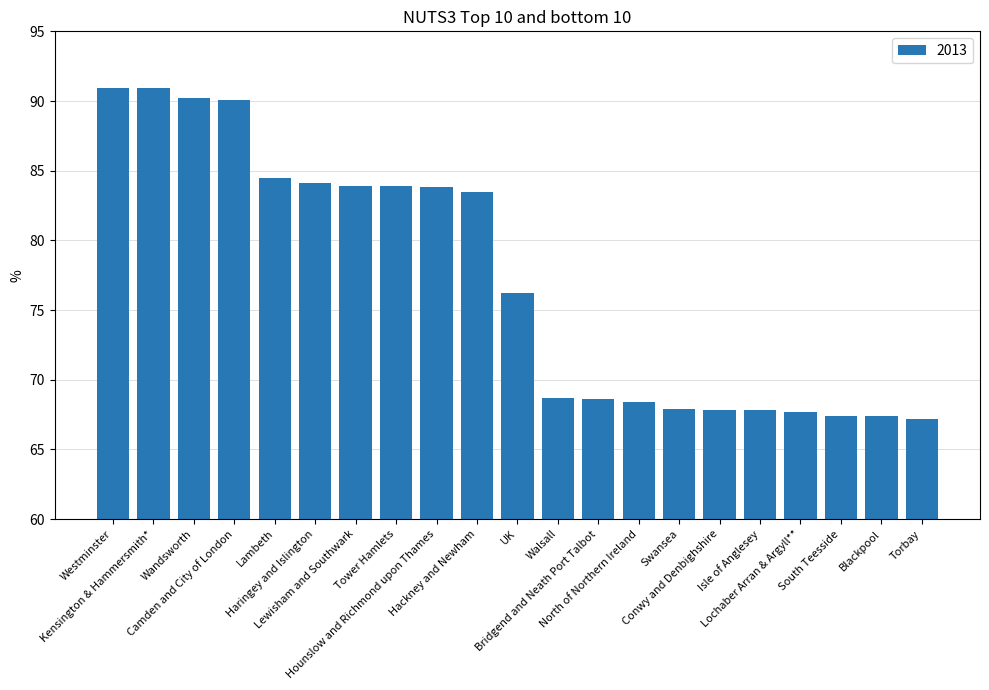

What is the smallest value displayed?

67.2